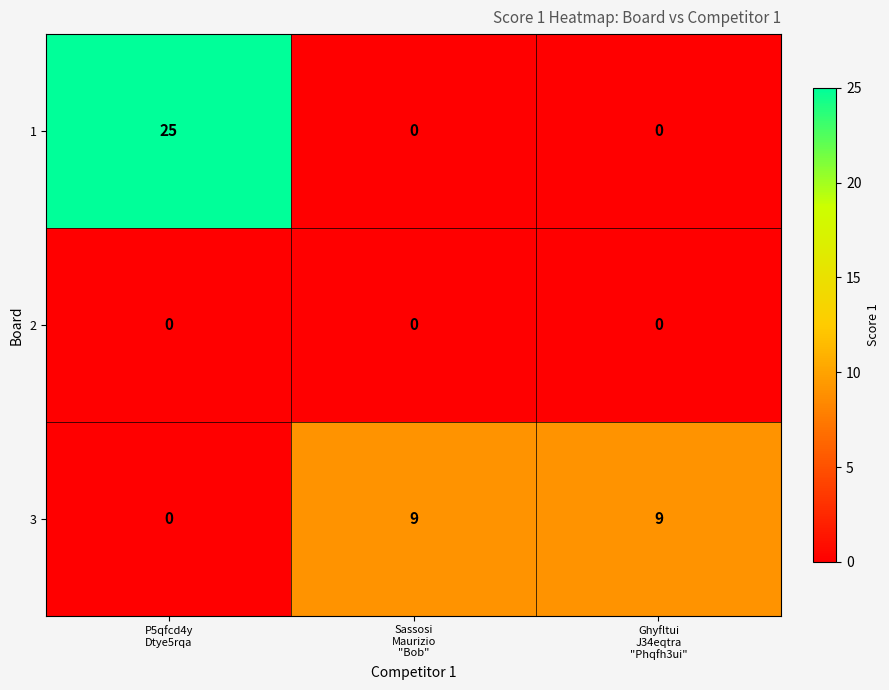

Rank the series by their maximum value, from highest to lowest.

1, 3, 2